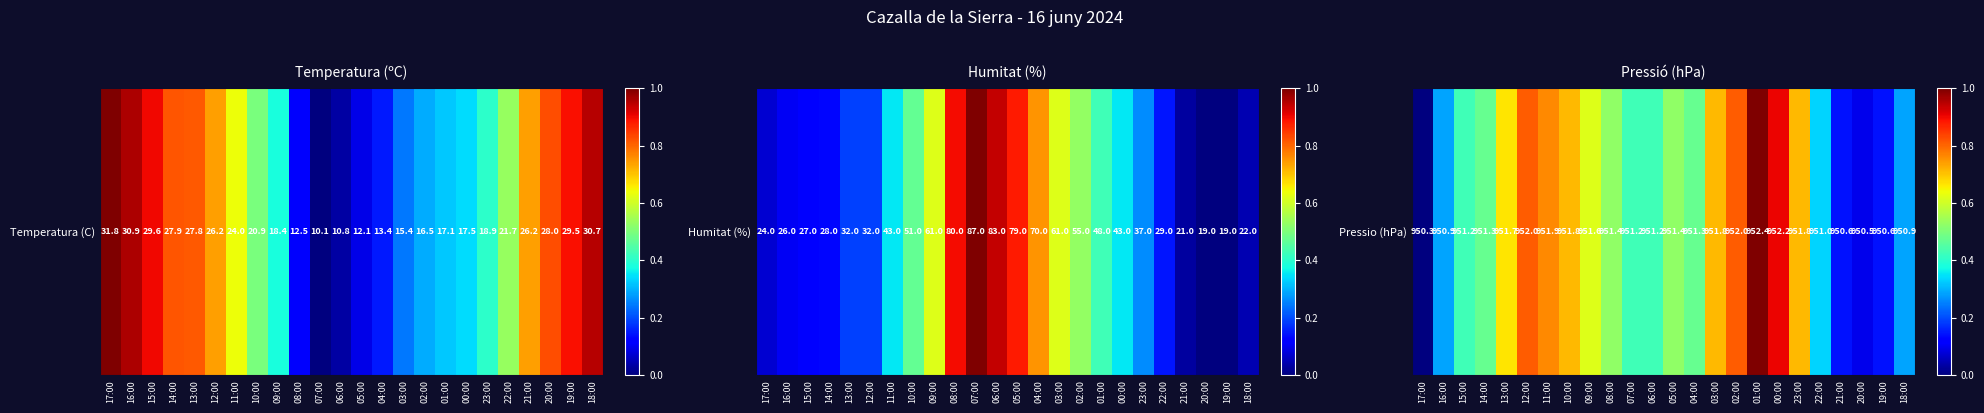

What is the change in value from 17:00 to 15:00?

+0.4